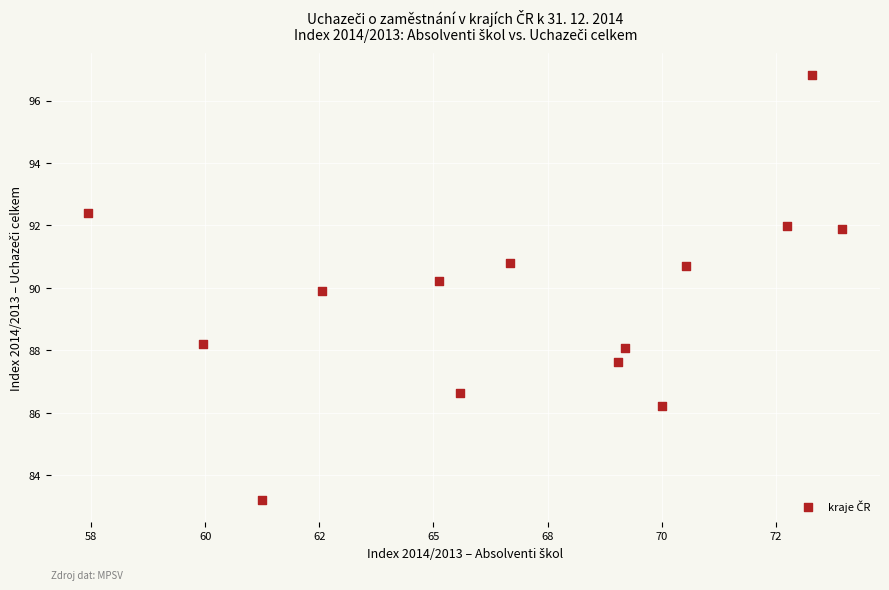

What is the range of Y values (max minus min)?

13.6